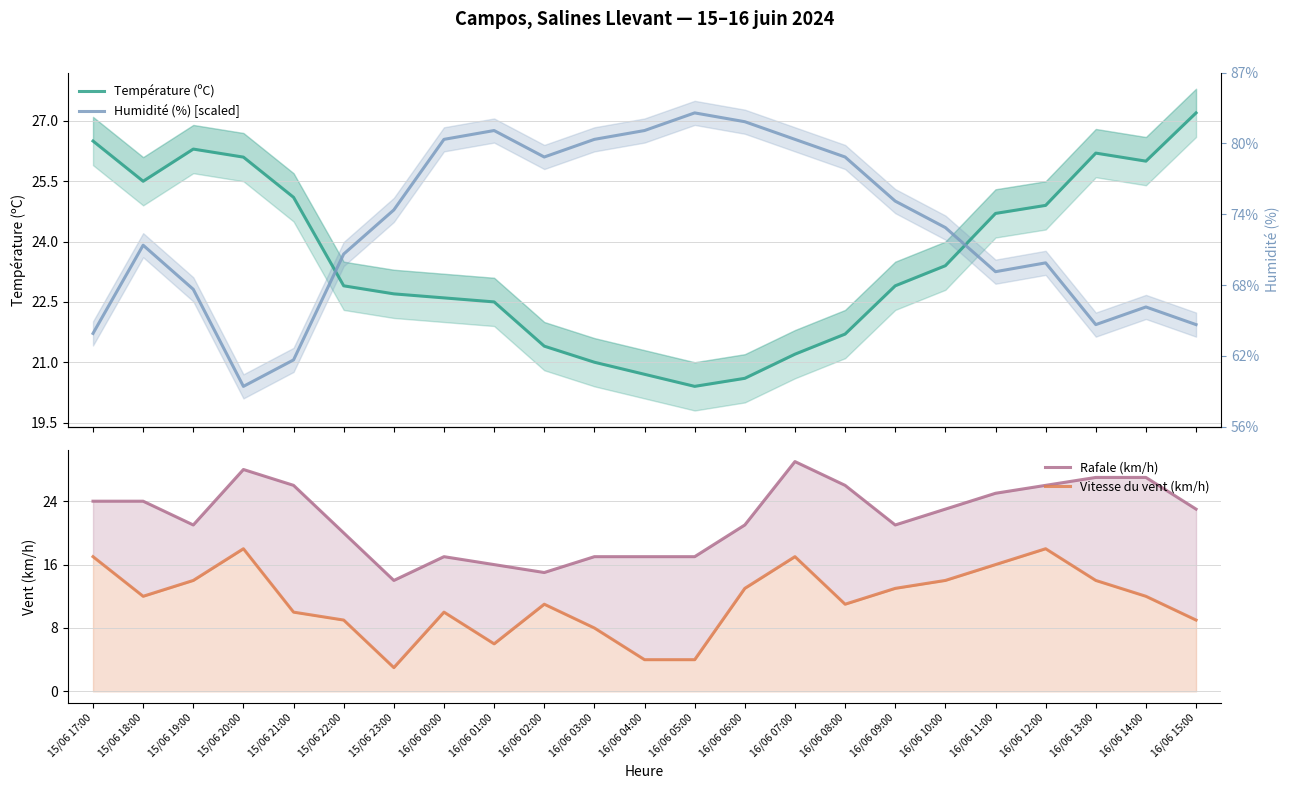

Count the number of data series in this chart.

4